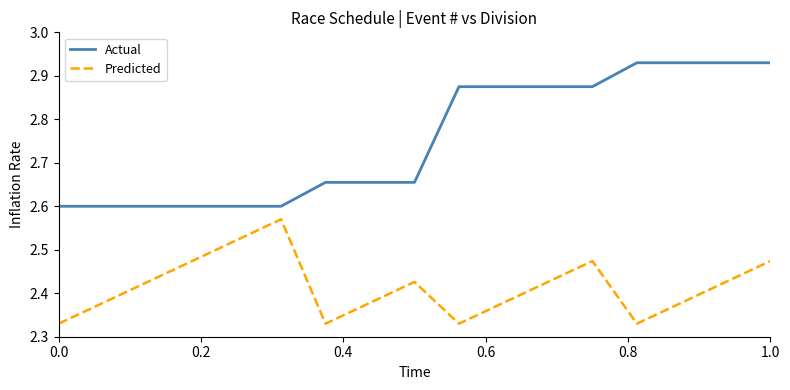

Which series has the largest range (max minus min)?

Actual